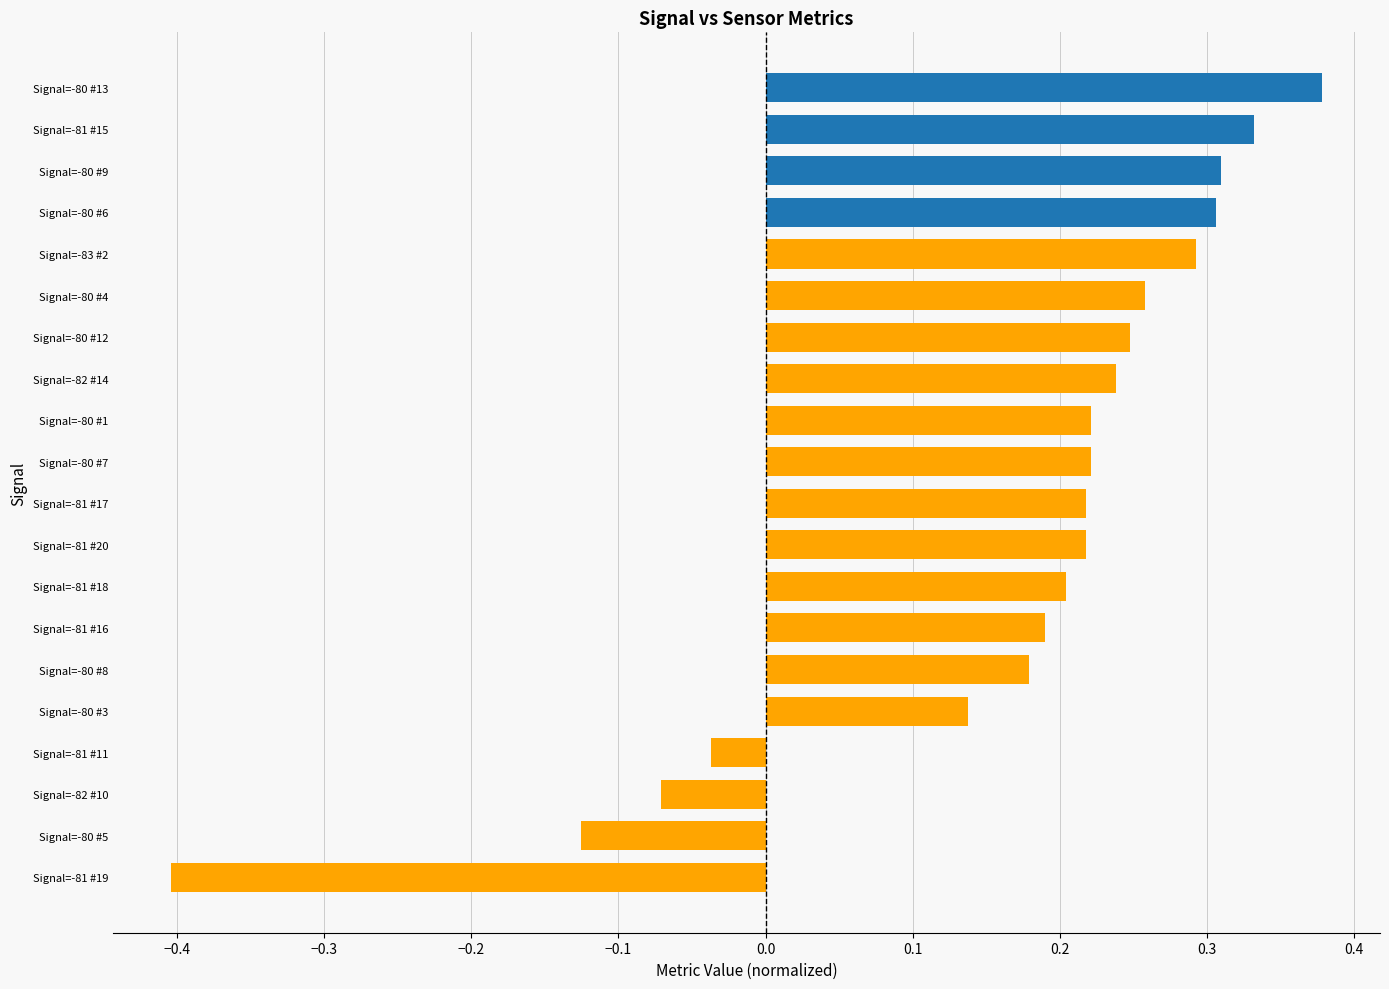

True or false: the data shows 0.2 at Signal=-80 #7.

True